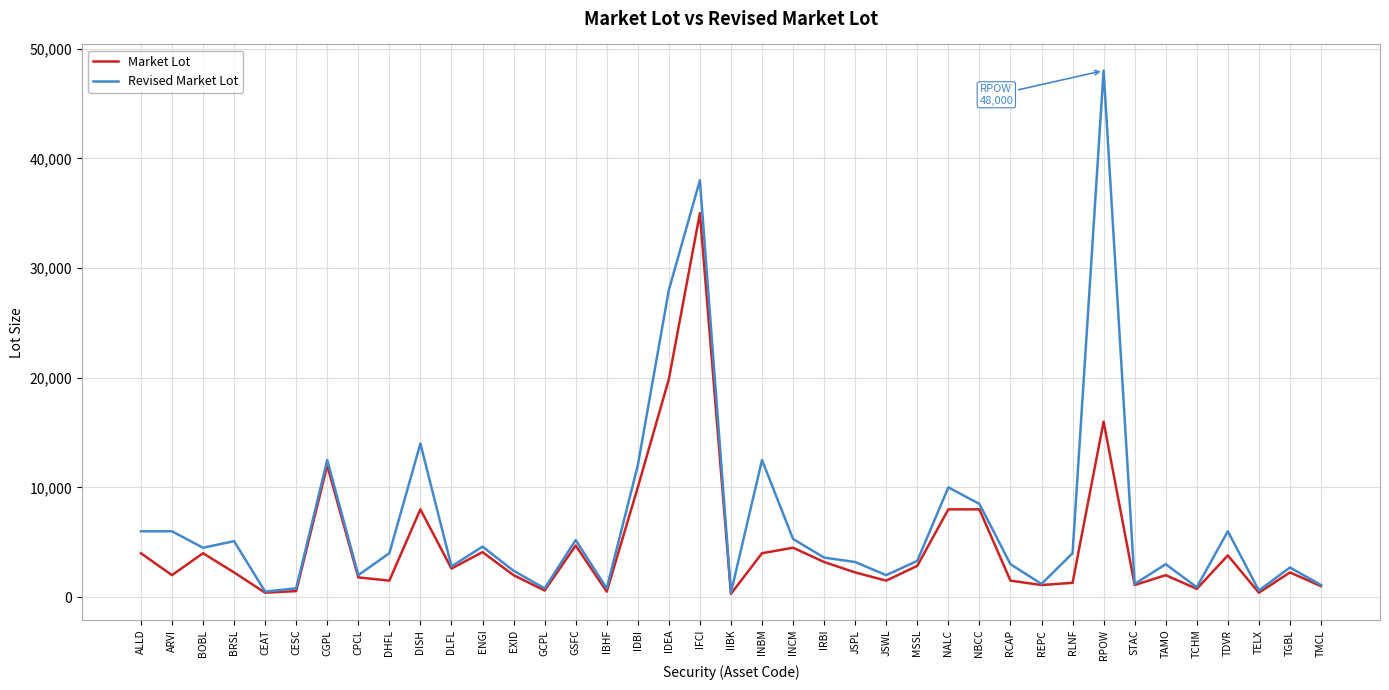

Which series has the largest total across all categories?

Revised Market Lot